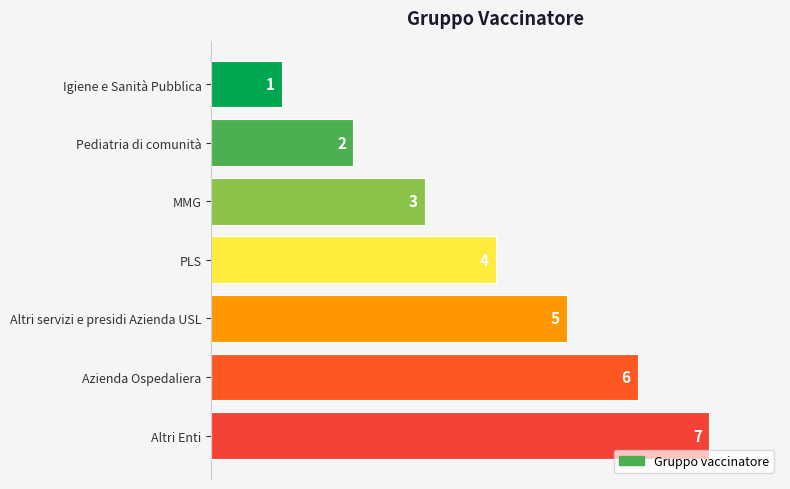

What is the approximate value at PLS?

4